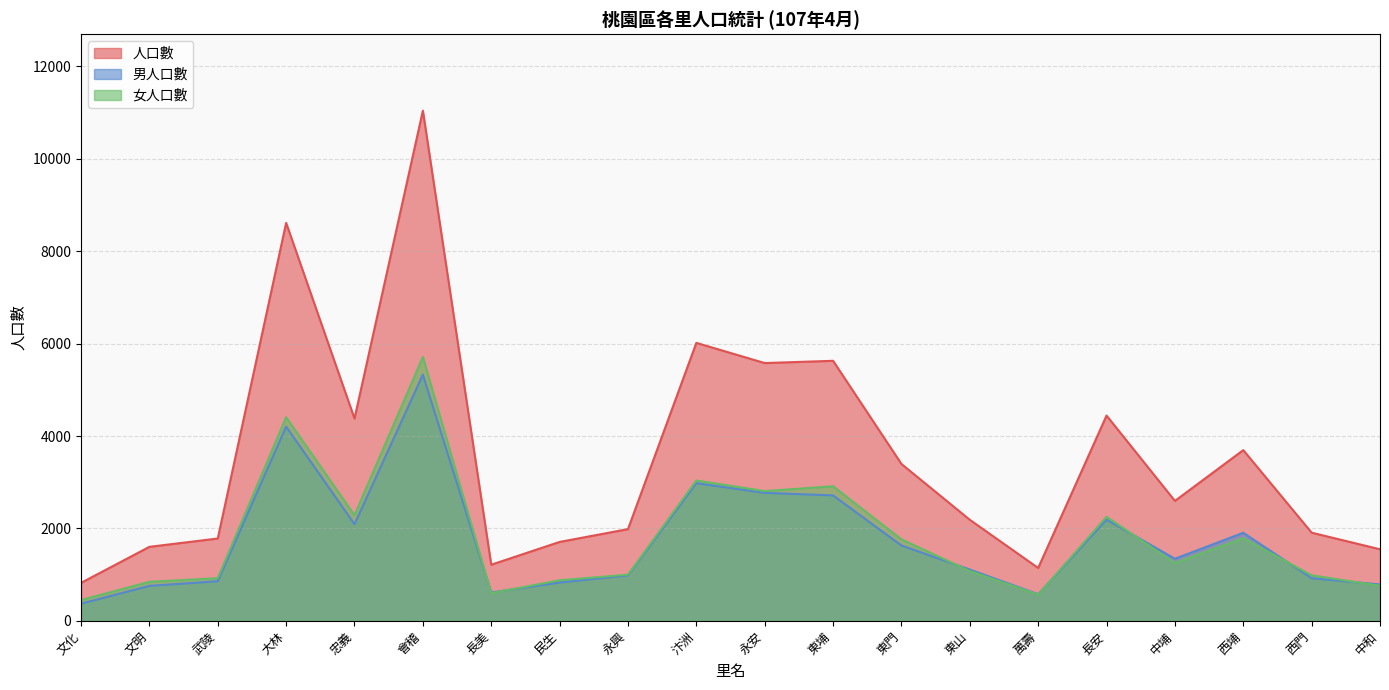

Between 永興 and 中和, which series saw the biggest shift?

人口數